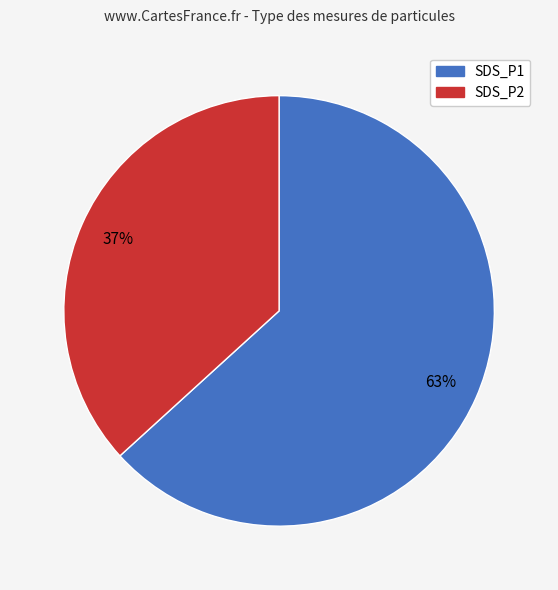

Combined, do SDS_P2 and SDS_P1 account for over 50%?

Yes